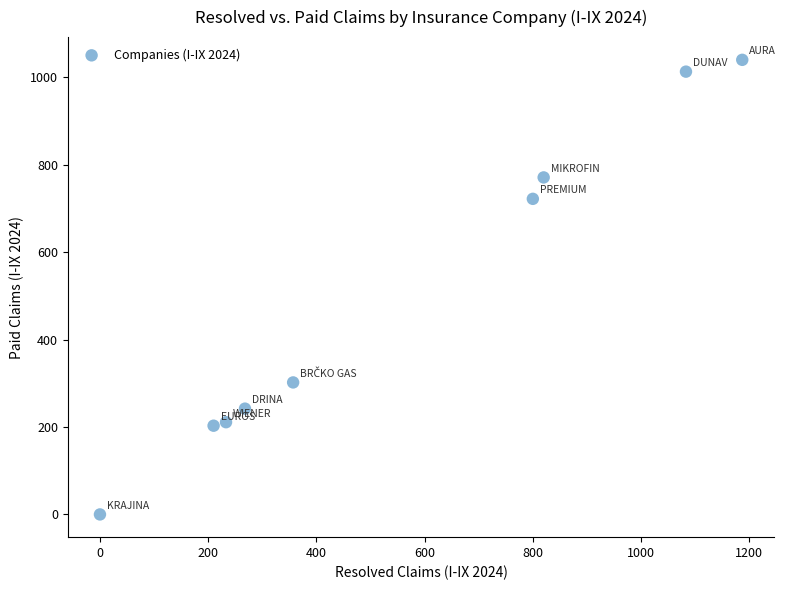

What Y value in the scatter plot is closest to 520?

722